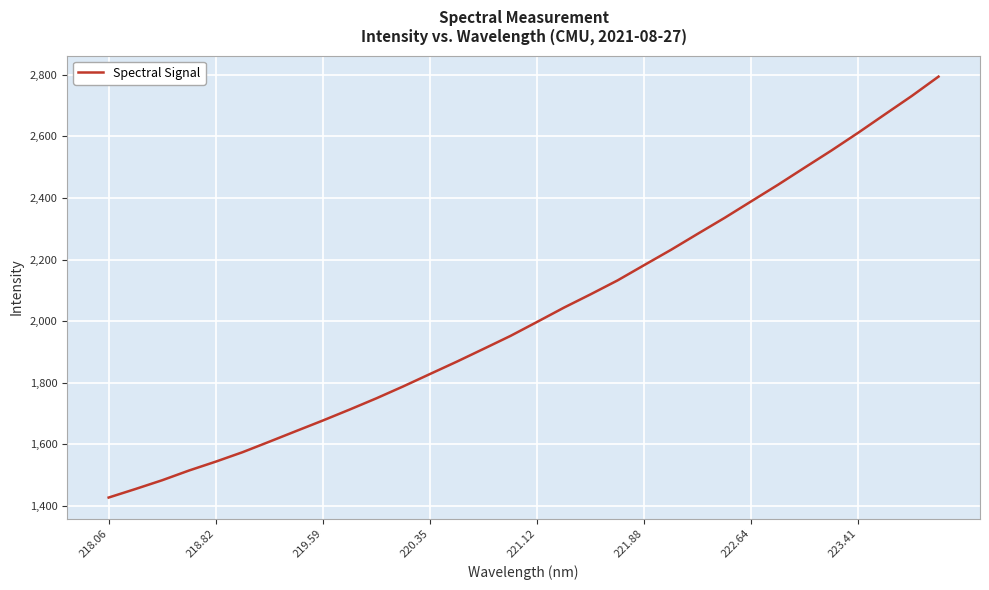

What is the minimum value shown in the chart?

1427.4